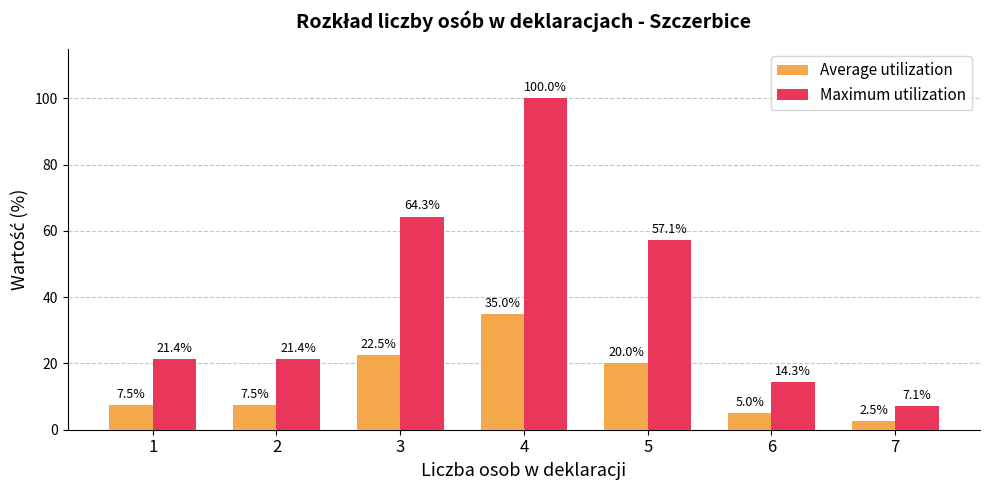

What is the greatest value displayed?

100.0